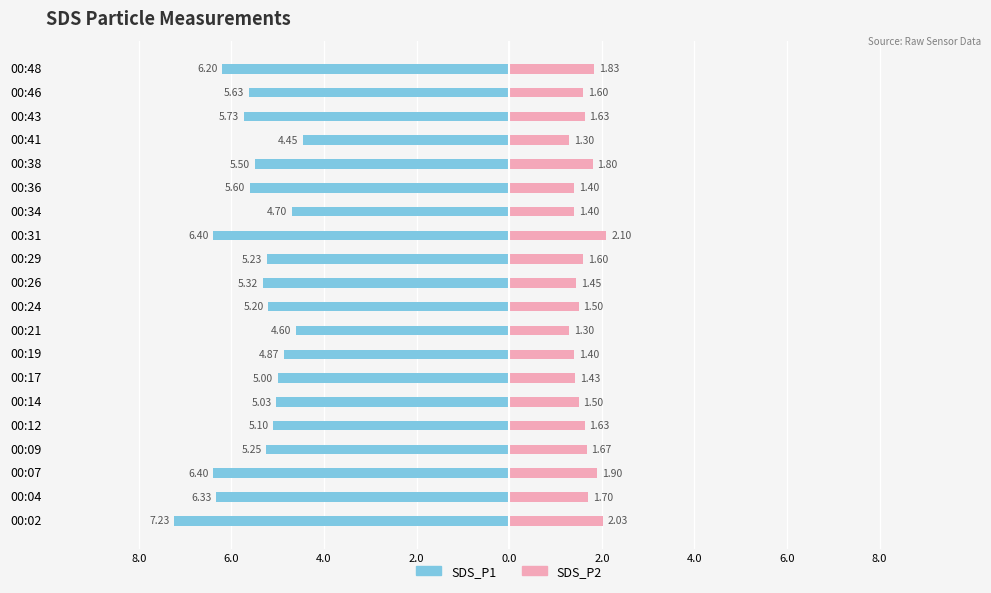

What is the difference between the maximum and minimum values in the SDS_P2 series?

0.8